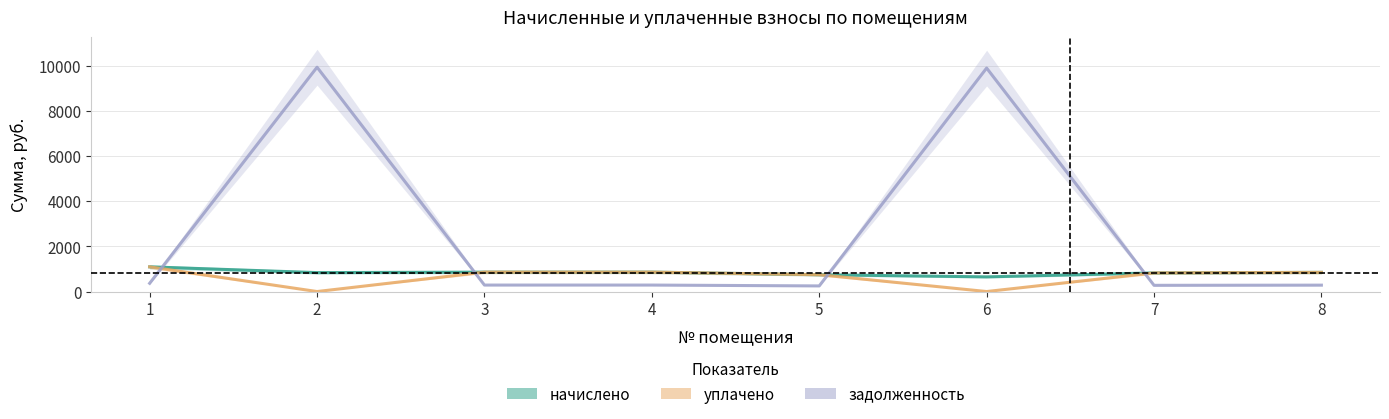

What is the sum of the начислено values at 6 and 7?

1475.3